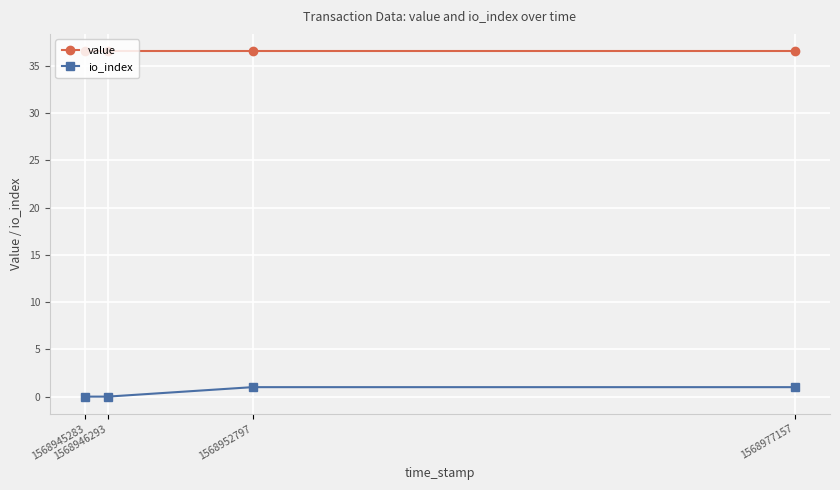

Reading right to left, what are all the values shown in this chart?

value: 1568977157=36.6	1568952797=36.6	1568946293=36.6	1568945283=36.6
io_index: 1568977157=1.0	1568952797=1.0	1568946293=0.0	1568945283=0.0